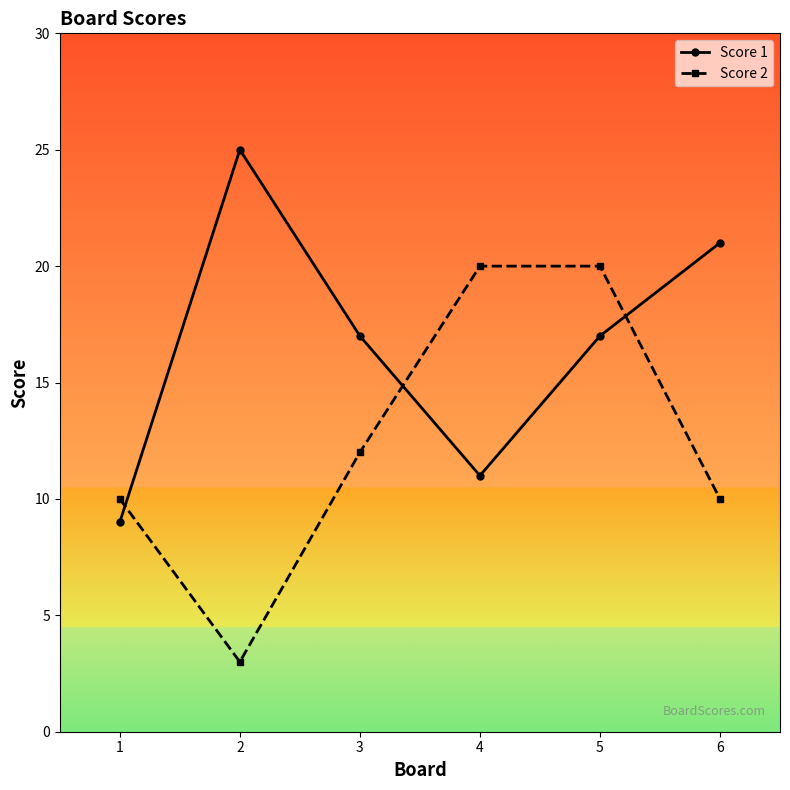

What is the difference between the Score 2 values at 4 and 6?

10